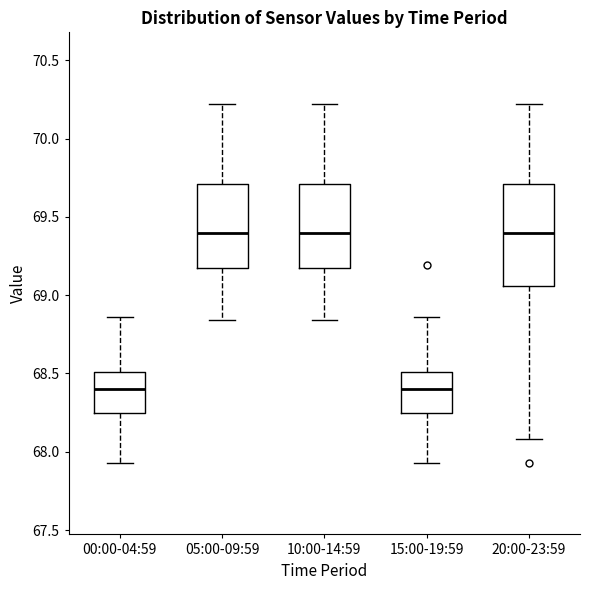

Reading left to right, read every box against the y-axis: the position of its median line, the range the box covers, and the ends of its whiskers. The values are not printed on the chart, so give them approximately, as read against the axis.

00:00-04:59: median 68.40, box 68.25 to 68.50, whiskers 67.95 to 68.85
05:00-09:59: median 69.40, box 69.20 to 69.70, whiskers 68.85 to 70.20
10:00-14:59: median 69.40, box 69.20 to 69.70, whiskers 68.85 to 70.20
15:00-19:59: median 68.40, box 68.25 to 68.50, whiskers 67.95 to 68.85
20:00-23:59: median 69.40, box 69.05 to 69.70, whiskers 68.10 to 70.20